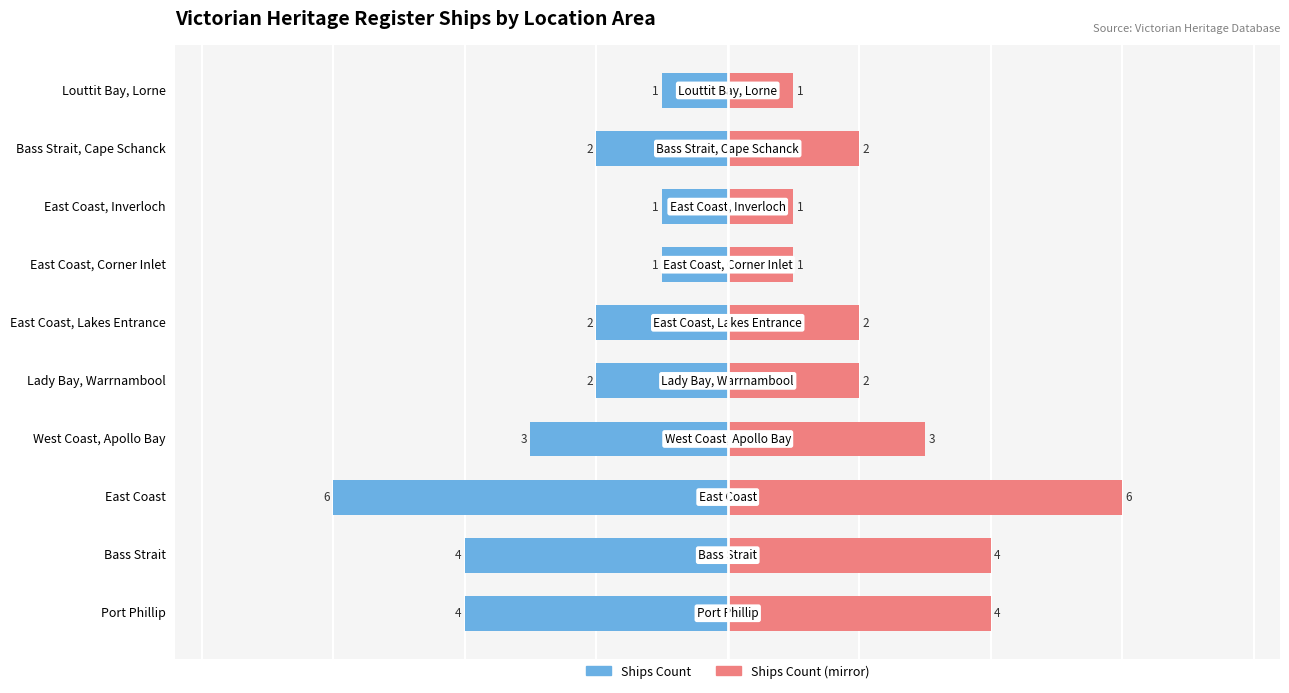

At how many categories does at least one series exceed 0?

10